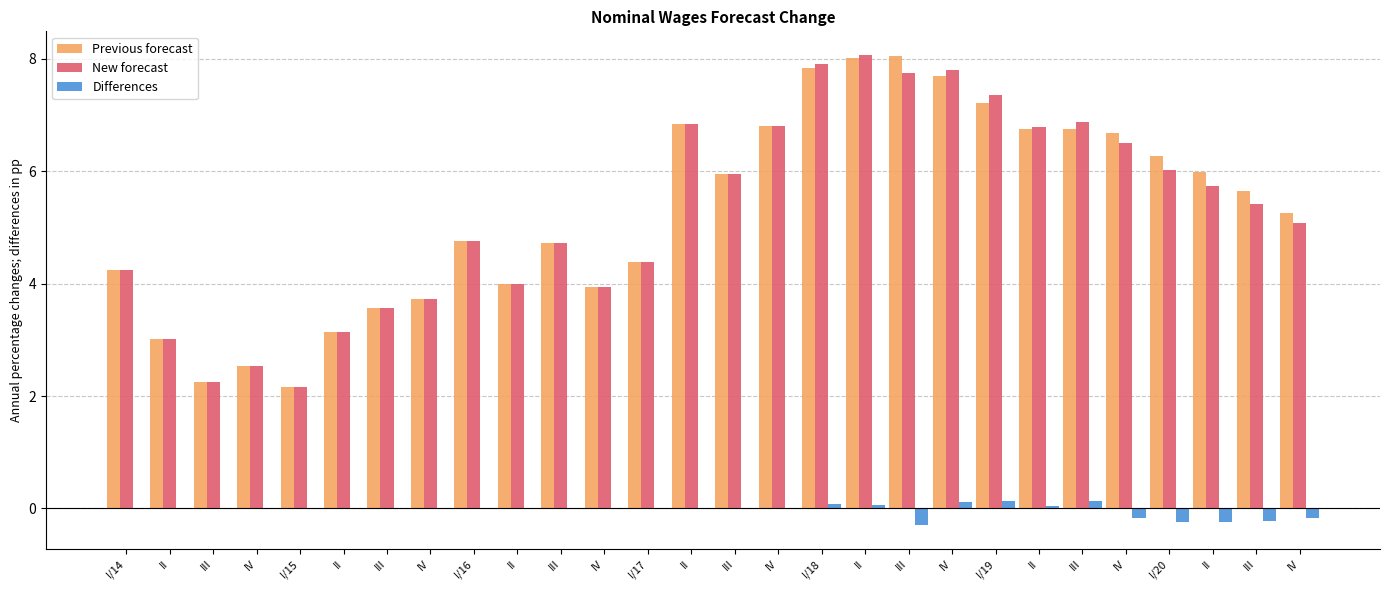

Count the number of data series in this chart.

3